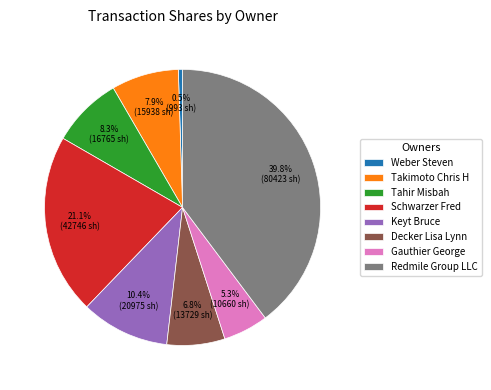

How many segments does this pie chart have?

8